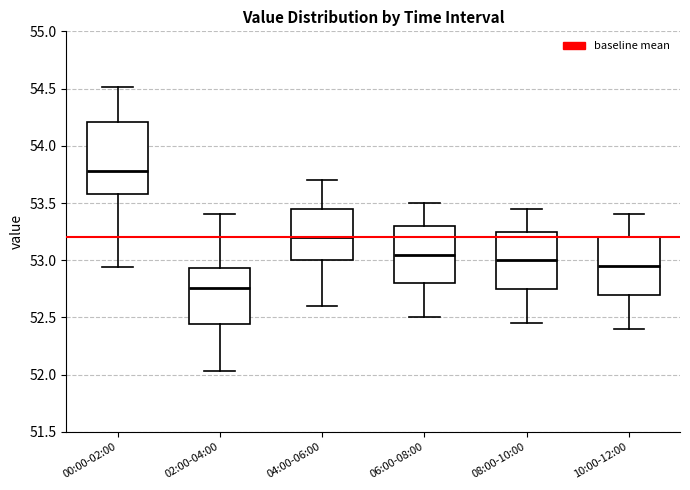

Reading left to right, transcribe this box plot: for each box, give where its median line is, the range the box spans, and where its two whiskers end, as read against the y-axis. The values are not printed on the chart, so give them approximately, as read against the axis.

00:00-02:00: median 53.80, box 53.60 to 54.20, whiskers 52.95 to 54.50
02:00-04:00: median 52.75, box 52.45 to 52.95, whiskers 52.05 to 53.40
04:00-06:00: median 53.20, box 53.00 to 53.45, whiskers 52.60 to 53.70
06:00-08:00: median 53.05, box 52.80 to 53.30, whiskers 52.50 to 53.50
08:00-10:00: median 53.00, box 52.75 to 53.25, whiskers 52.45 to 53.45
10:00-12:00: median 52.95, box 52.70 to 53.20, whiskers 52.40 to 53.40